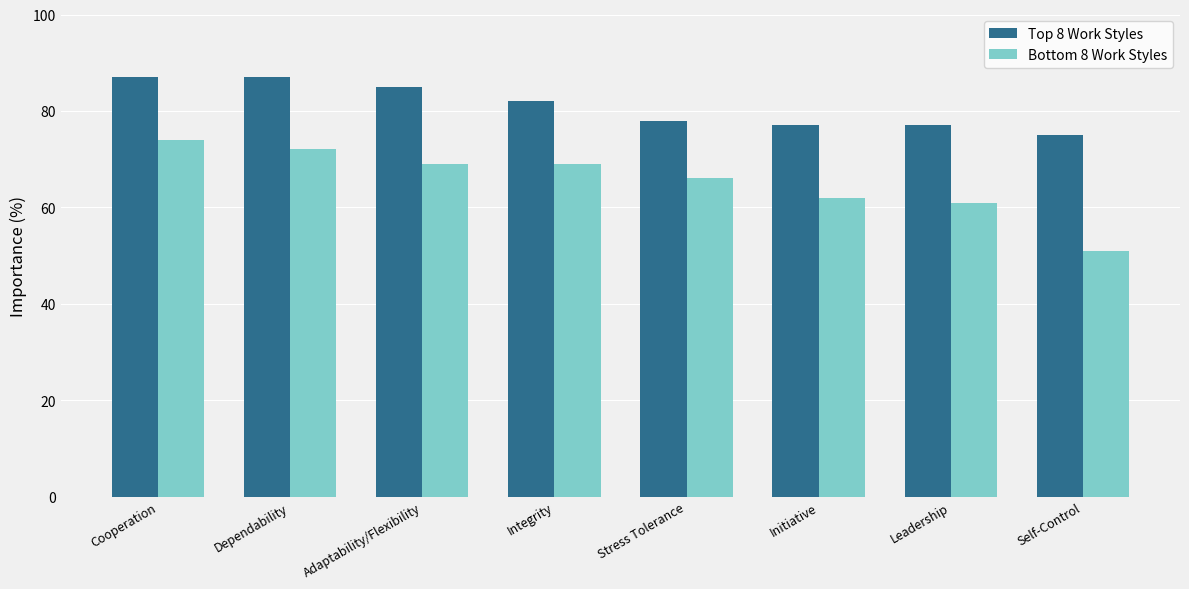

Count the number of categories in the chart.

8